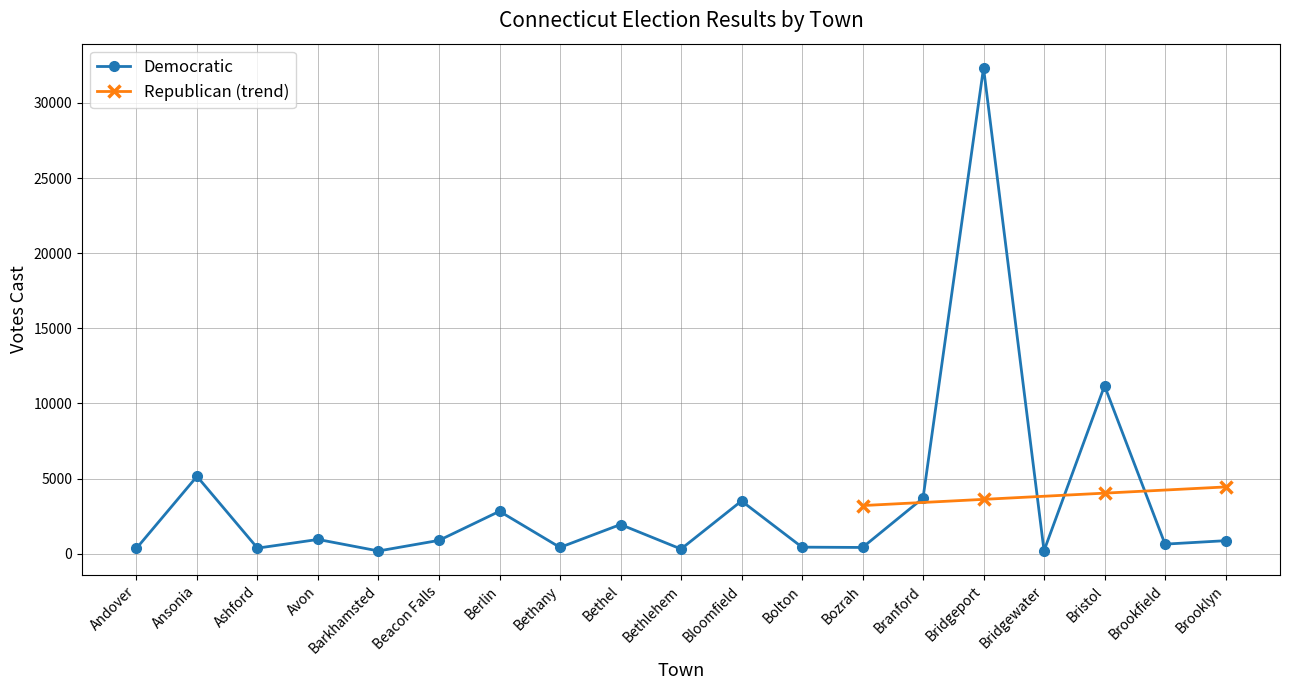

How many interior local peaks (higher than both neighbors) does the data have?

7